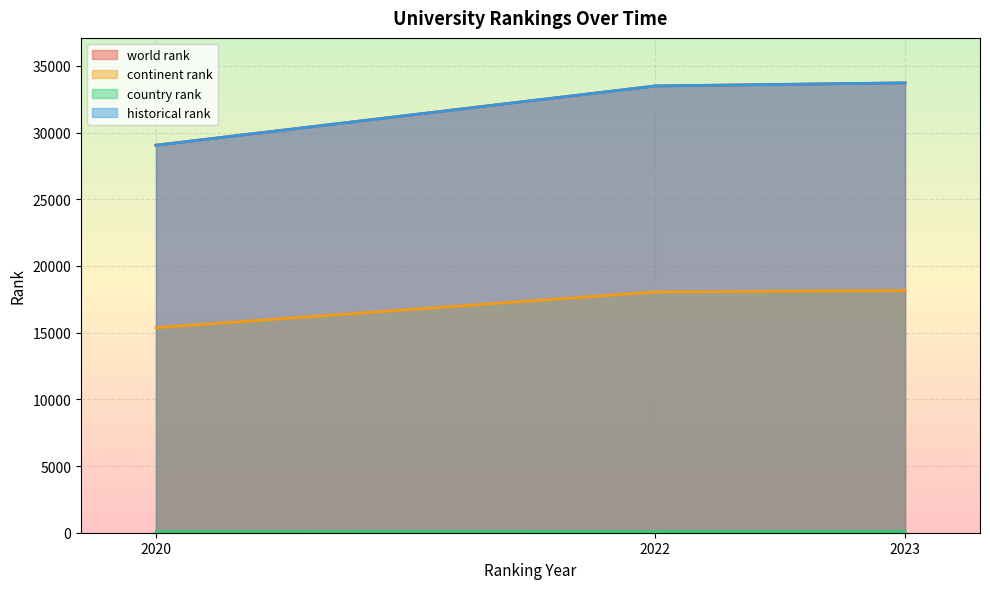

What is the difference between the maximum and minimum values in the historical rank series?

4673